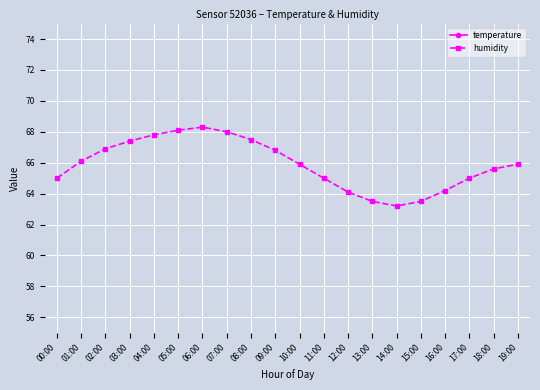

Rank the series at 03:00 from highest to lowest value.

humidity, temperature